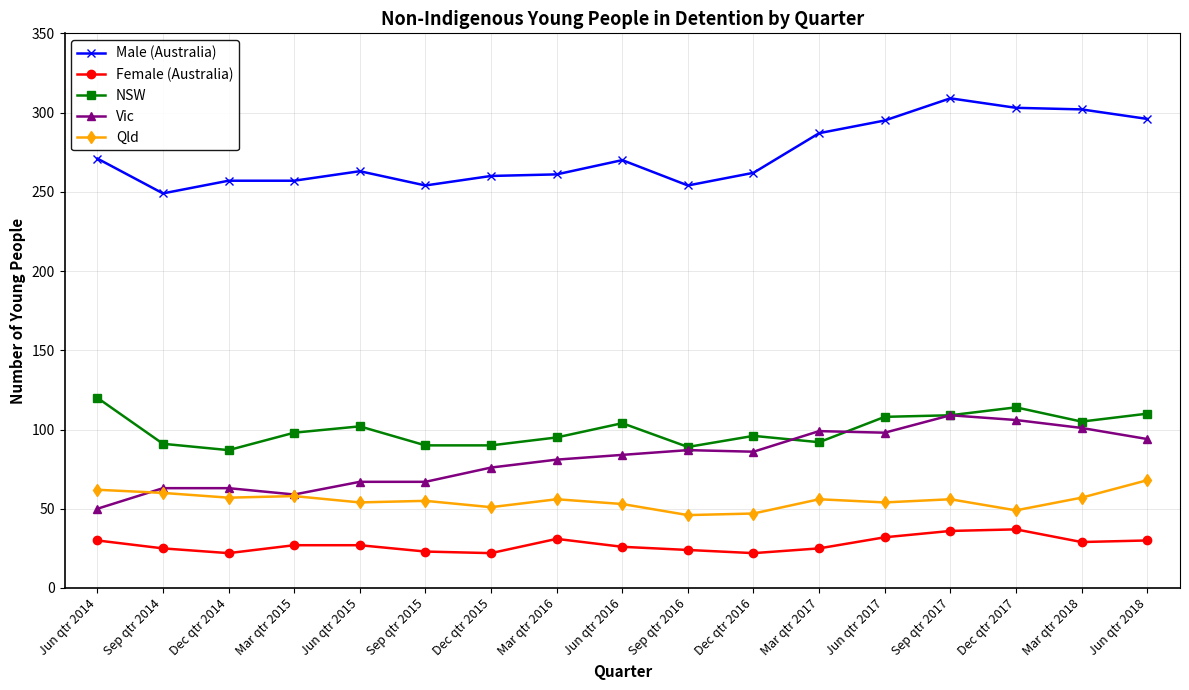

True or false: NSW has a value of 69 at Sep qtr 2017.

False